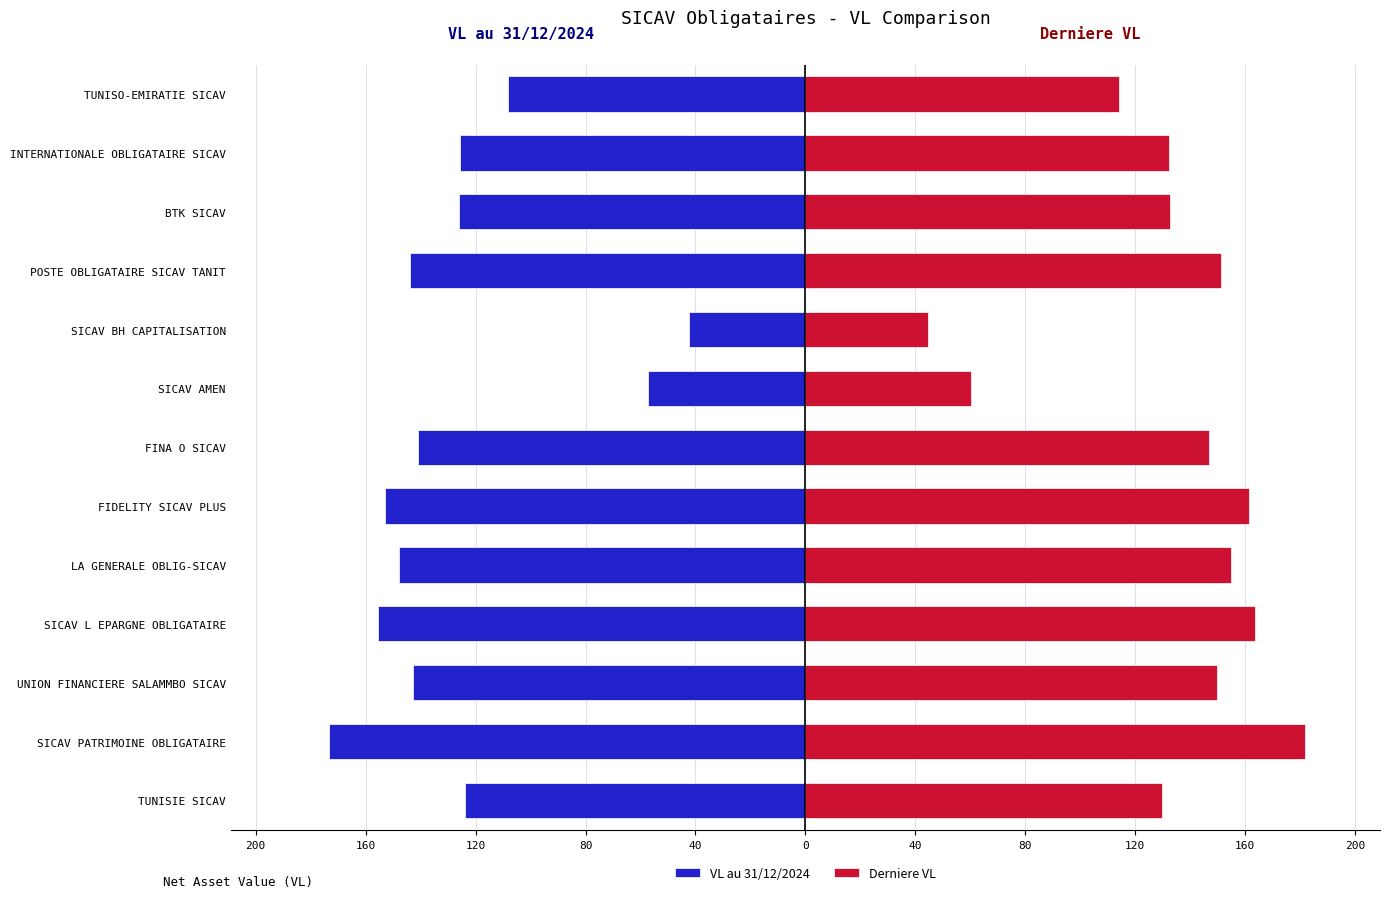

How many values in the VL au 31/12/2024 series are below -141?

7